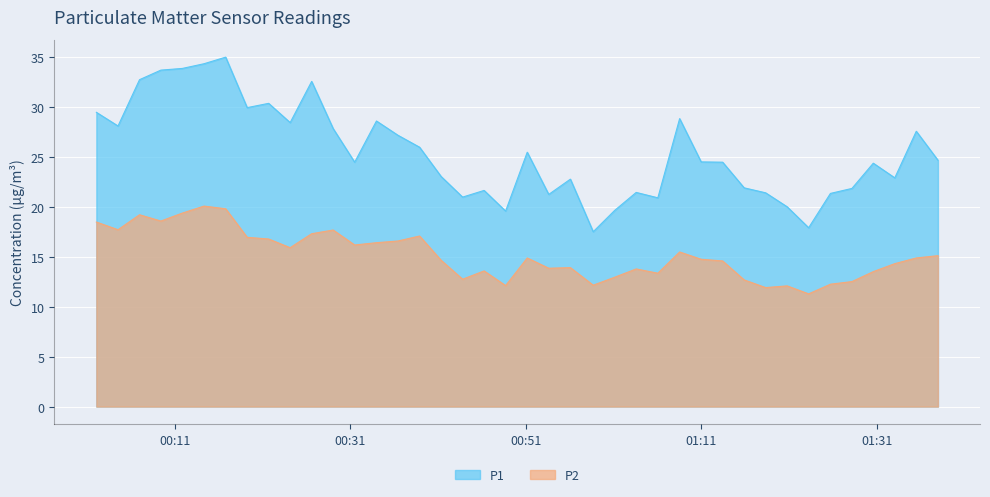

How many lines are shown in the chart?

2